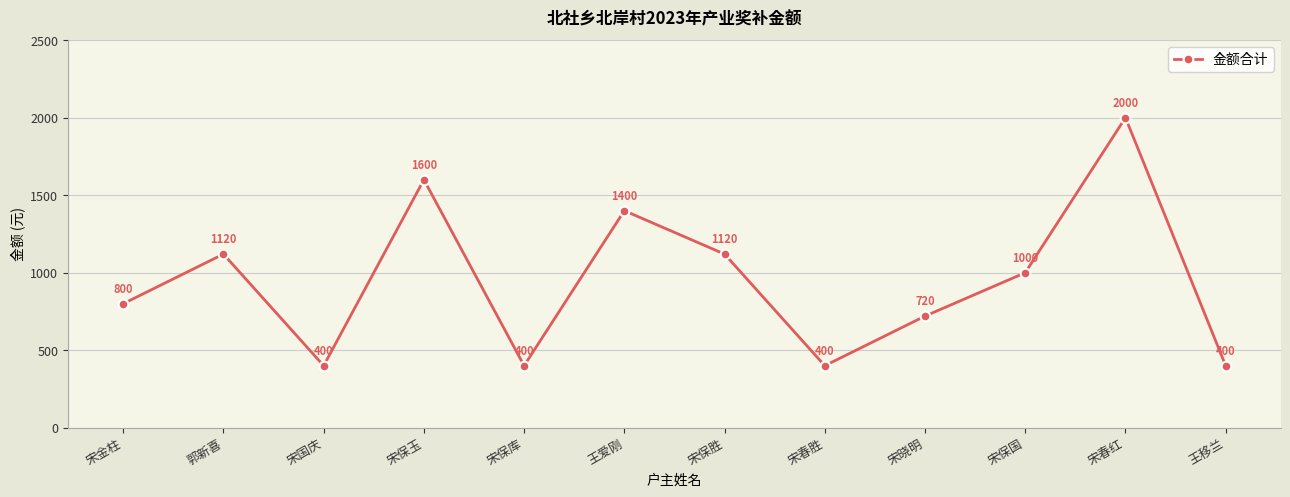

Reading right to left, what are all the values shown in this chart?

400	2000	1000	720	400	1120	1400	400	1600	400	1120	800